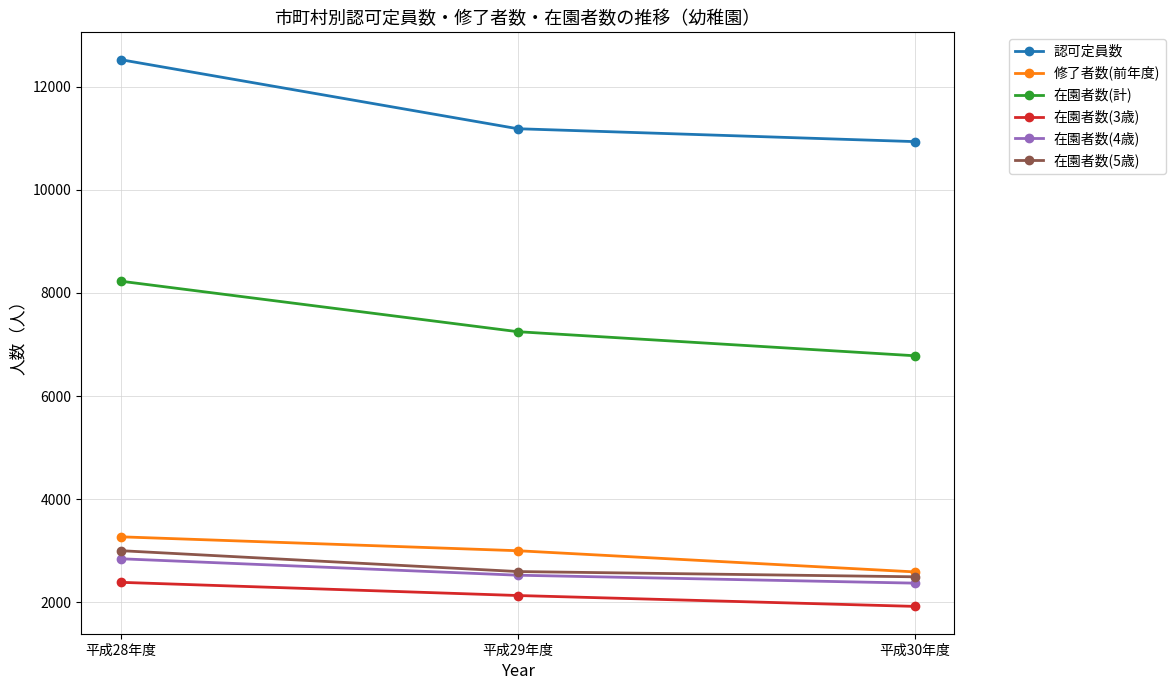

How many values in the 在園者数(5歳) series are below 2595?

1